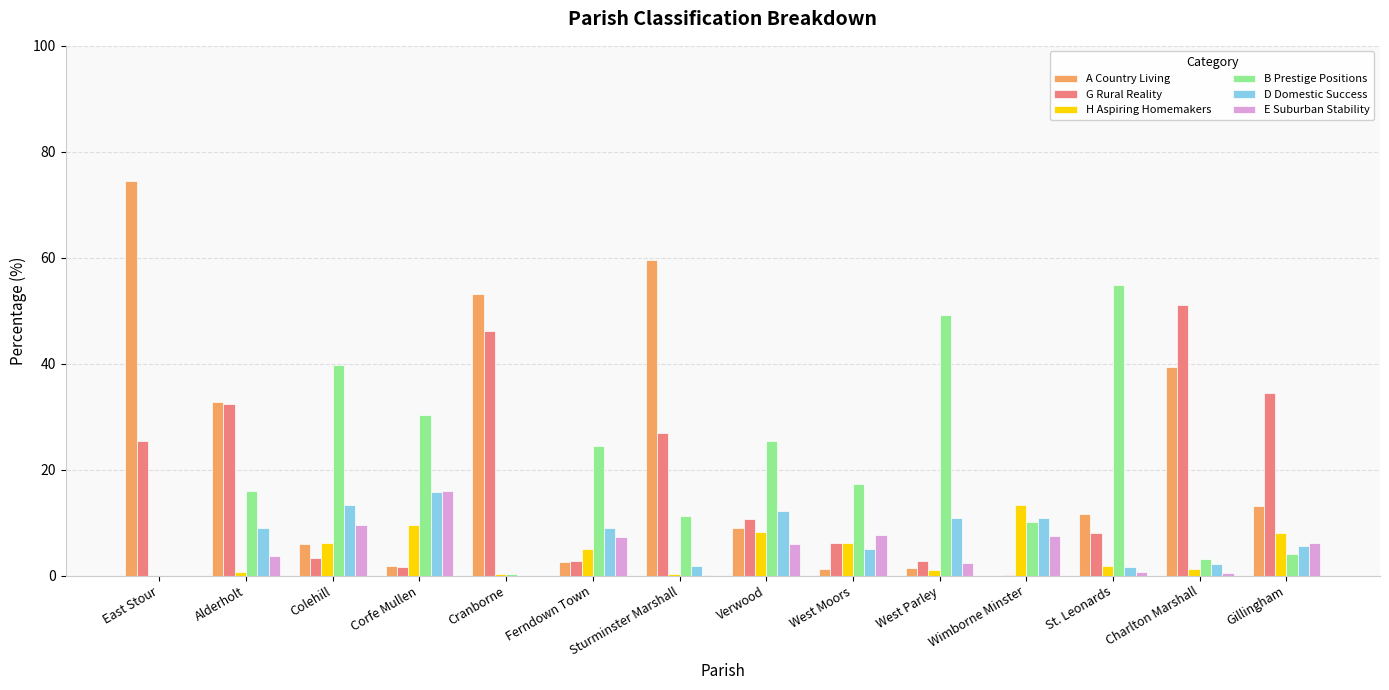

Is the value of B Prestige Positions at Sturminster Marshall greater than the value of A Country Living at Ferndown Town?

Yes